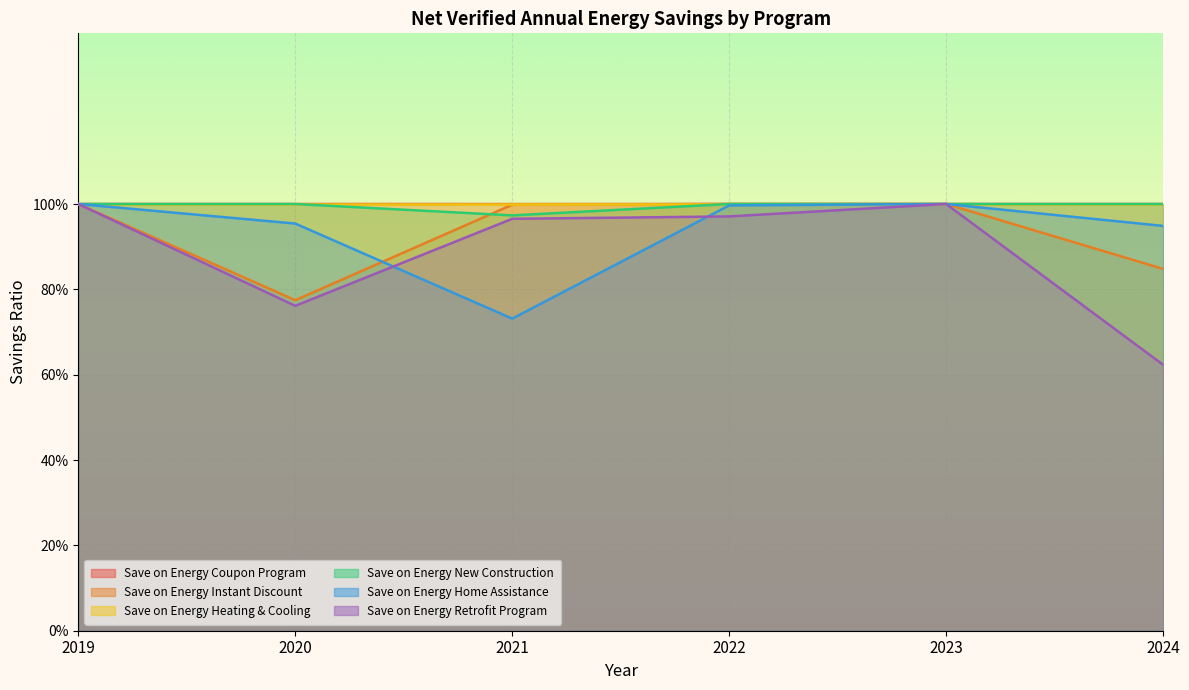

What is the difference between the maximum and minimum values in the Save on Energy Retrofit Program series?

0.4